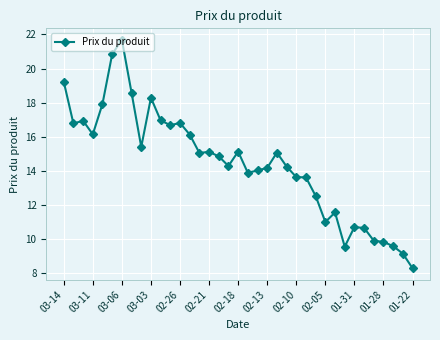

What is the average value?

14.4